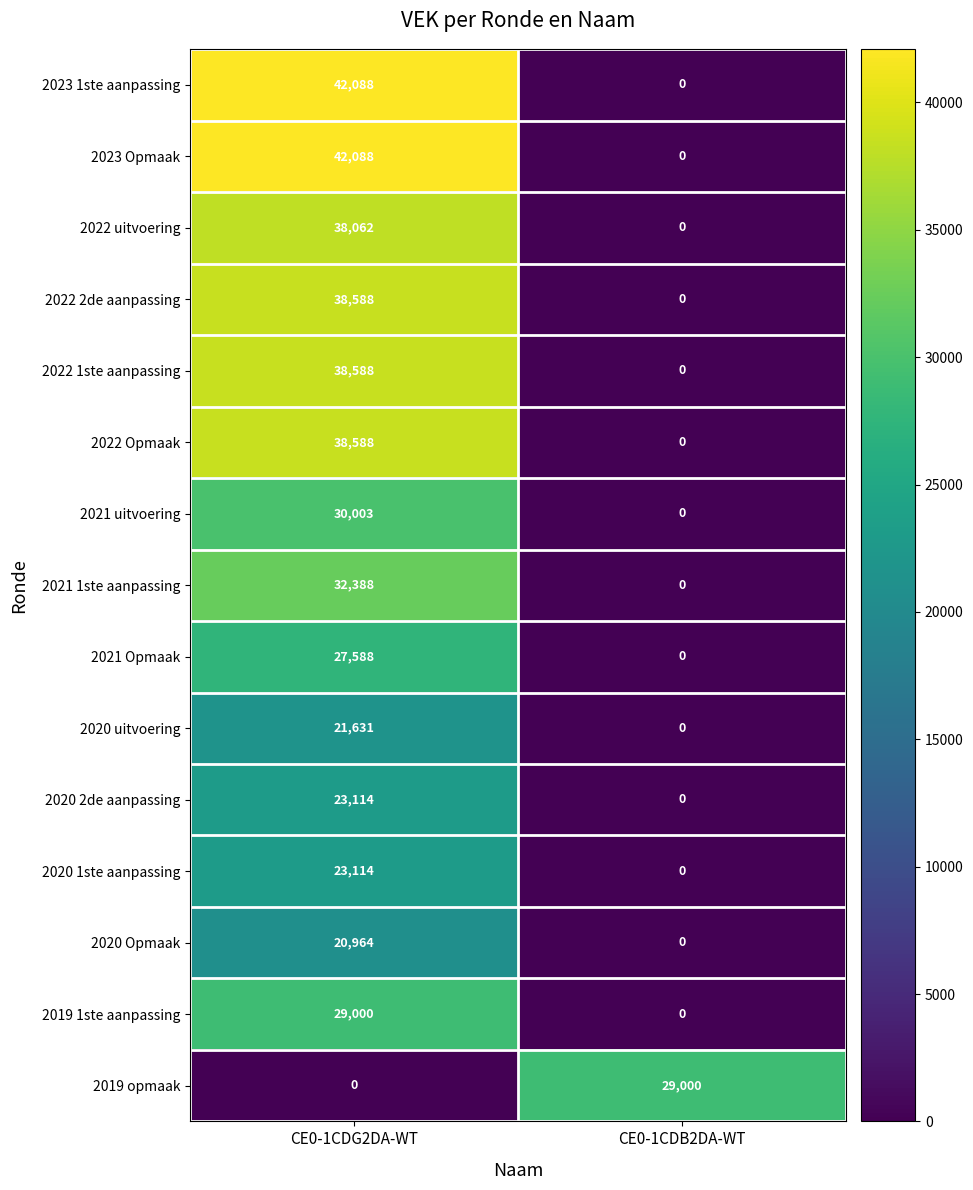

What value does the 2021 uitvoering series have at CE0-1CDG2DA-WT?

30003